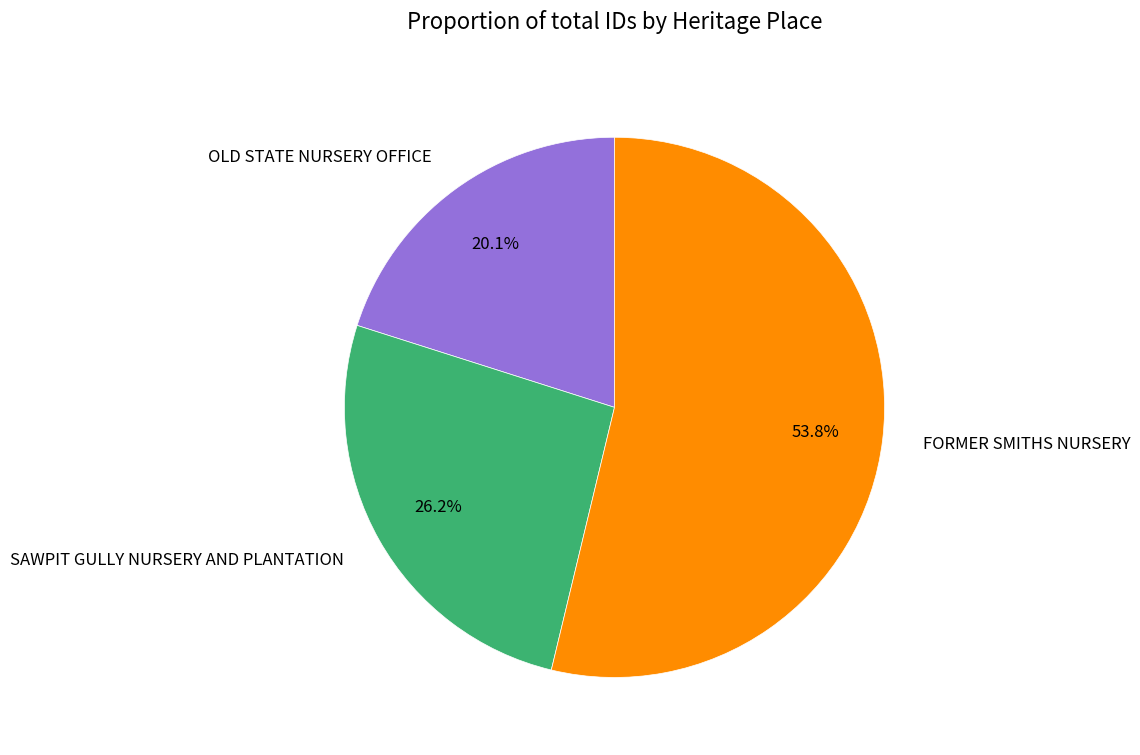

What percentage is the OLD STATE NURSERY OFFICE slice, to the nearest percent?

20%